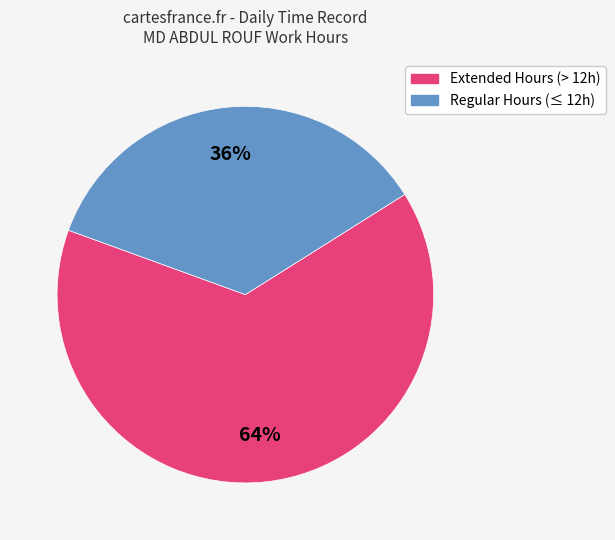

To the nearest percent, what is the average slice percentage?

50%